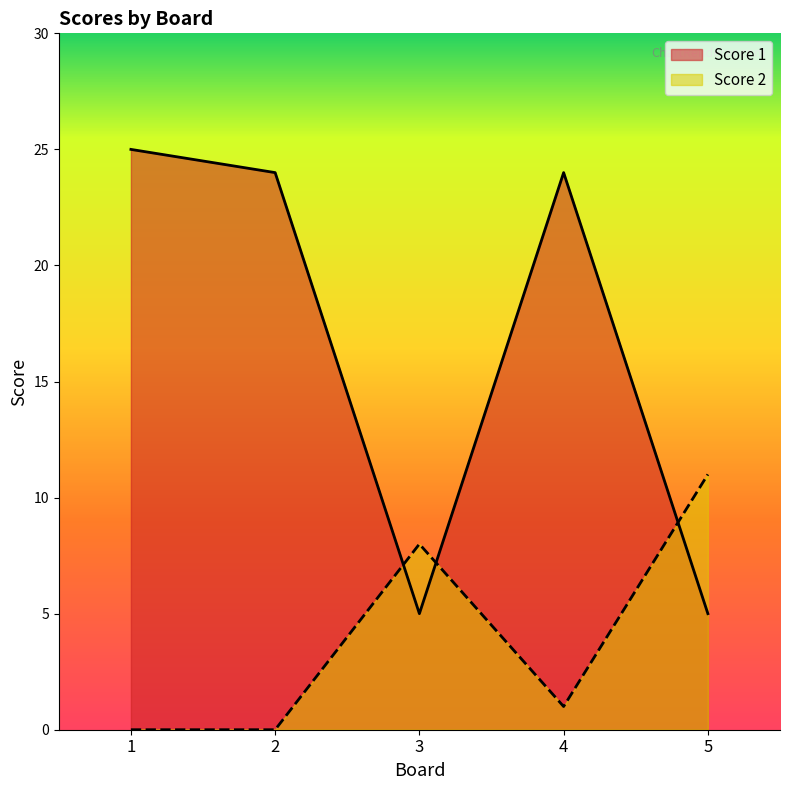

The Score 2 series shows 6 at 1. True or false?

False